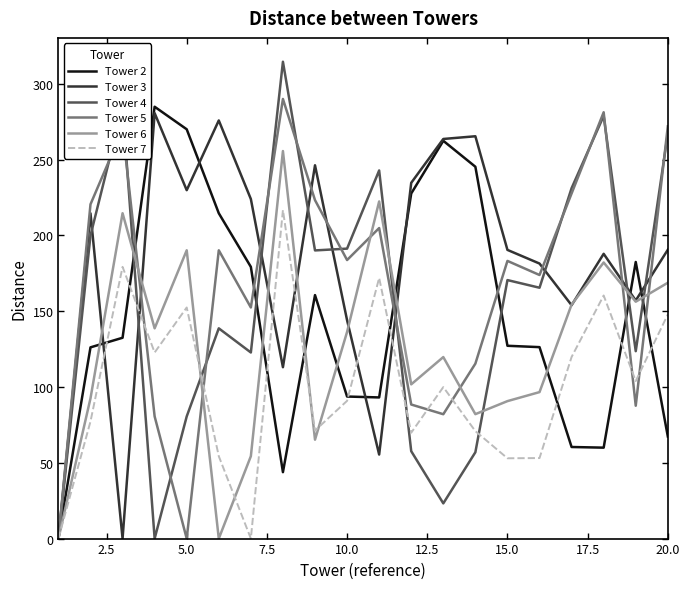

Which series has the largest total across all categories?

Tower 3